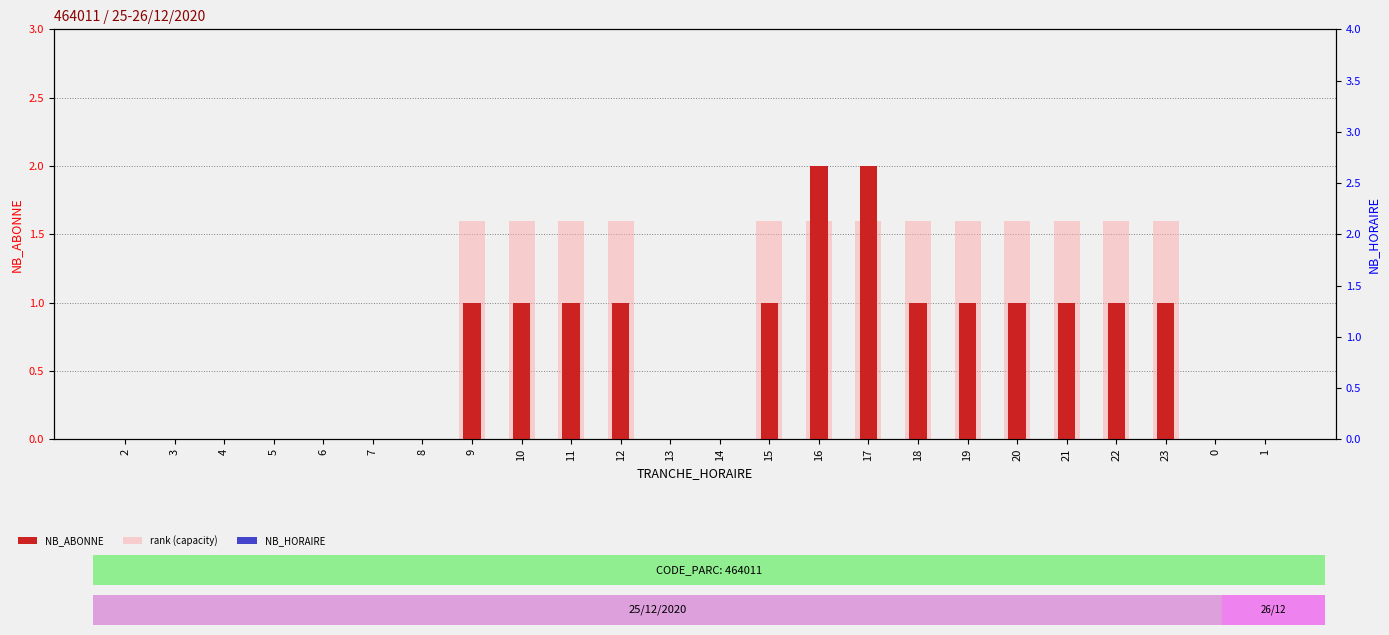

What are all the series names shown in the legend?

NB_ABONNE, rank (capacity), NB_HORAIRE